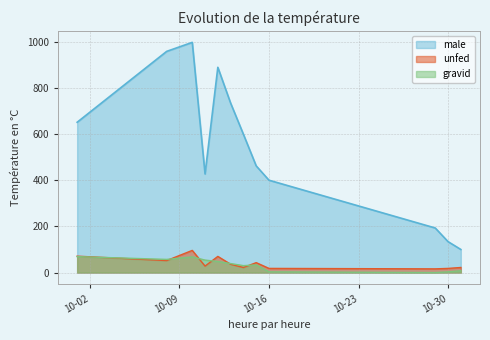

Which series changed the most between 2012-10-15 and 2012-10-29?

male